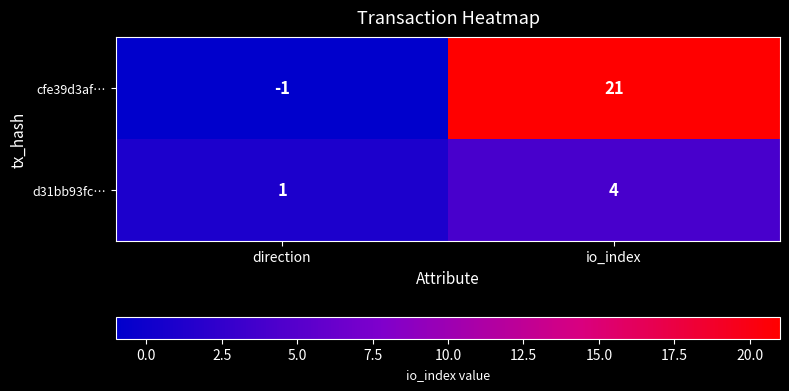

Where is d31bb93fc… nearest to the value 2?

direction